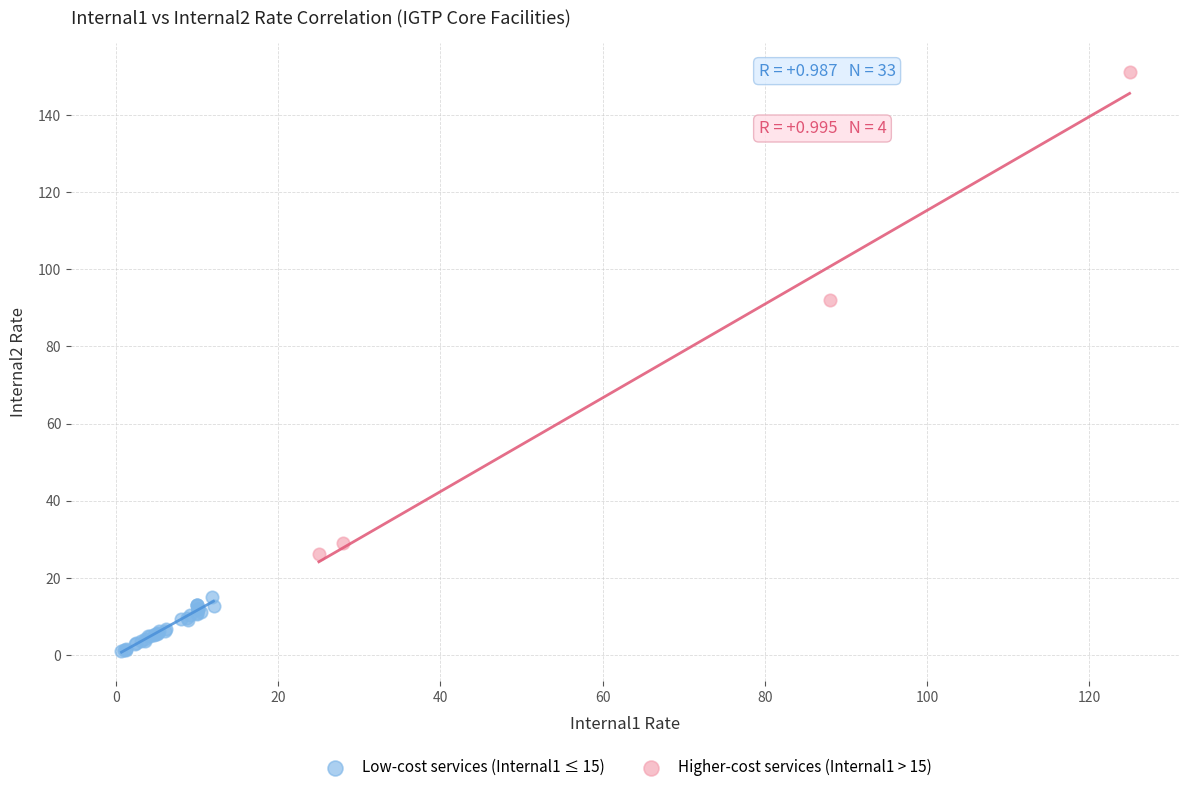

Which series contains the lowest Y value?

Low-cost services (Internal1 ≤ 15)